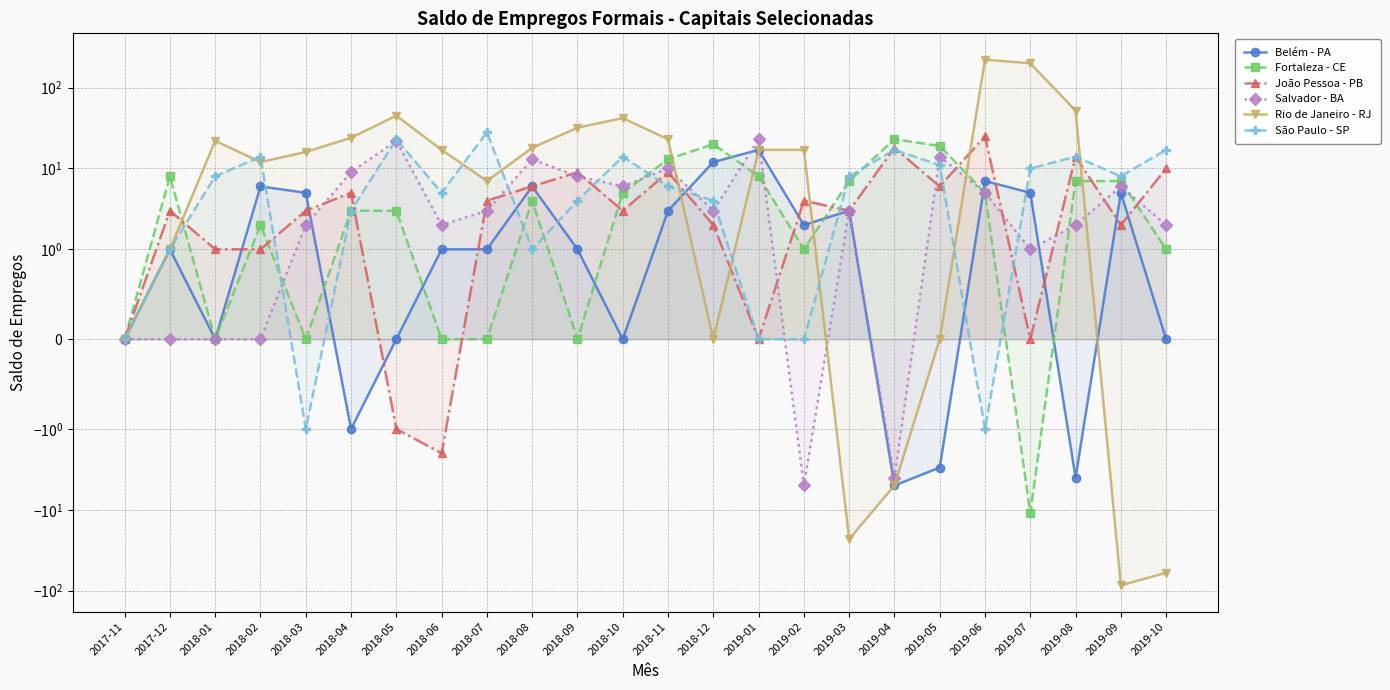

True or false: Belém - PA has more than 2 interior local peaks.

True